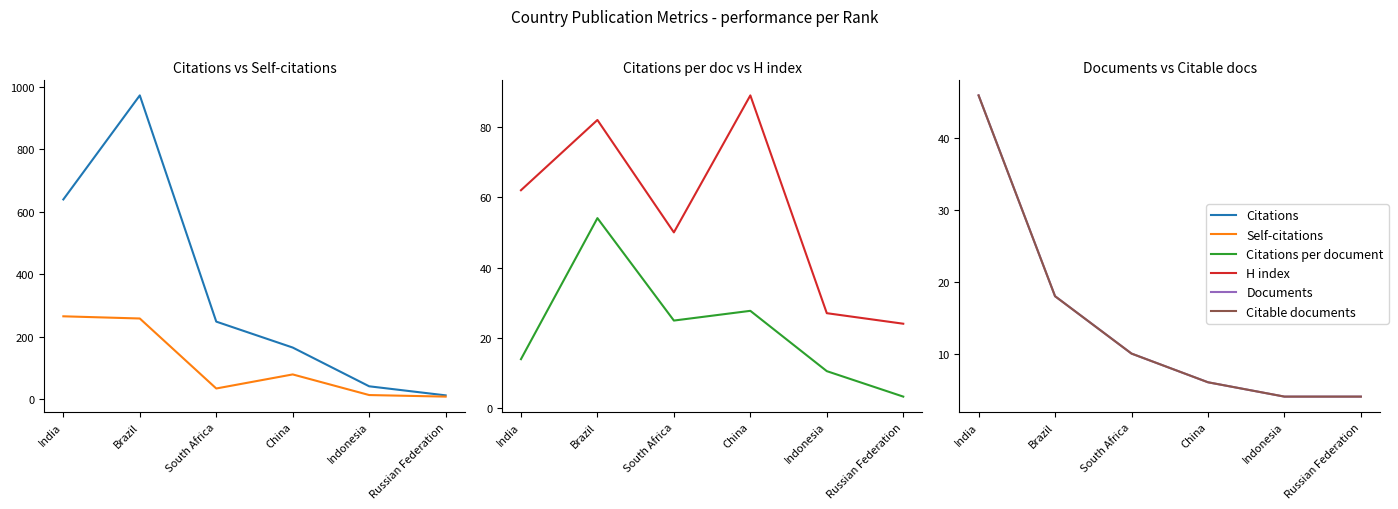

True or false: Documents and Citable documents cross at least once.

False